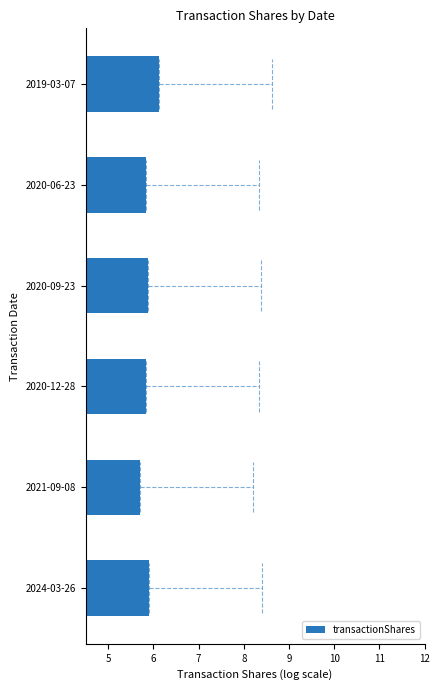

The value at 2020-12-28 is 5.8. True or false?

True